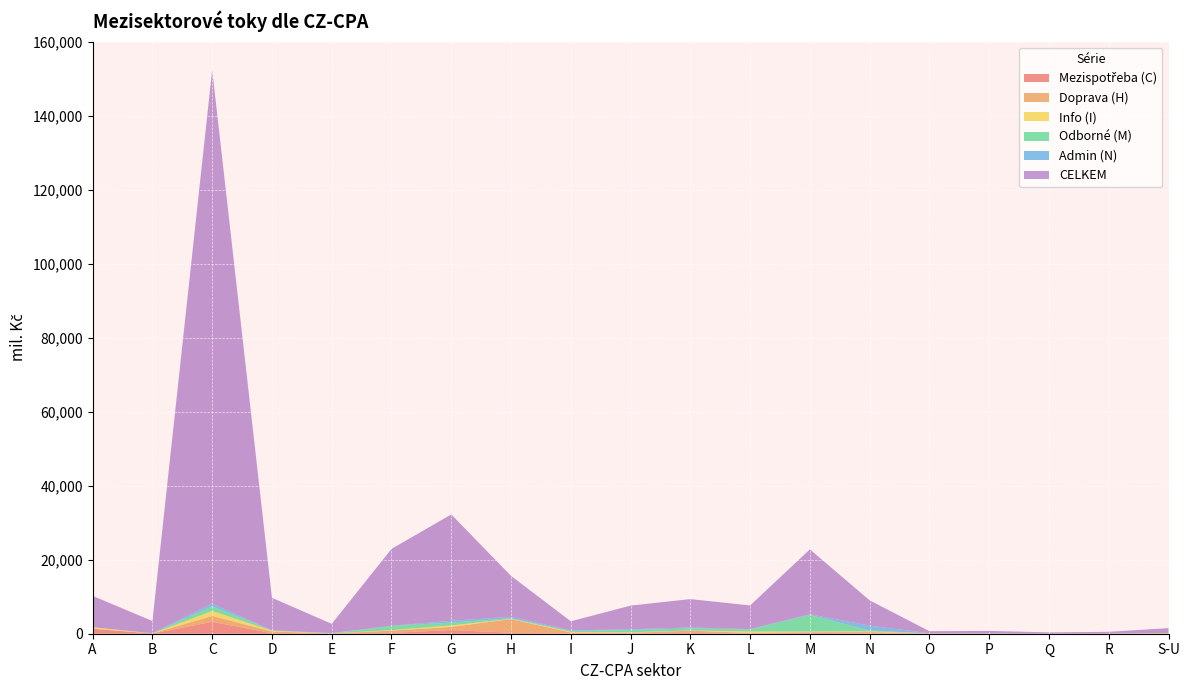

Reading right to left, list all the values displayed in this chart.

Mezispotřeba (C): 10	0	1	12	46	45	247	73	226	81	48	256	989	231	53	146	3221	50	1345
Doprava (H): 75	1	6	13	39	407	158	145	605	185	277	3705	844	616	10	472	1580	24	3
Info (I): 57	29	2	1	0	189	178	394	52	112	175	72	405	123	31	201	1337	0	408
Odborné (M): 33	5	2	54	20	210	4509	558	540	653	250	149	775	1151	16	87	1301	49	8
Admin (N): 22	1	1	5	11	1343	164	85	269	172	164	402	486	39	68	17	722	5	9
CELKEM: 1316	479	358	678	566	6834	17560	6392	7675	6400	2451	11059	28766	20782	2500	8787	144362	3309	8462